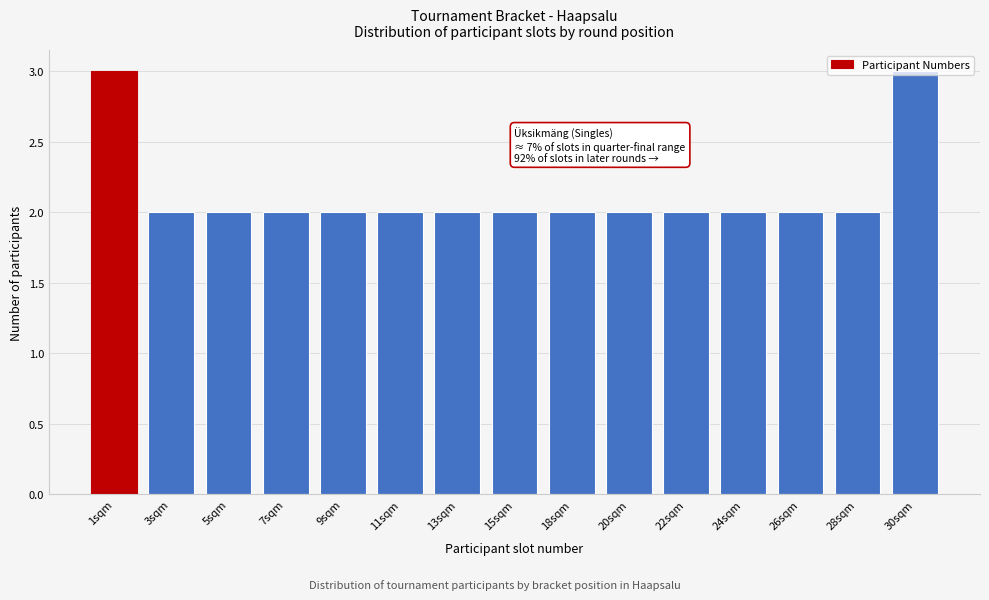

What is the greatest value displayed?

3